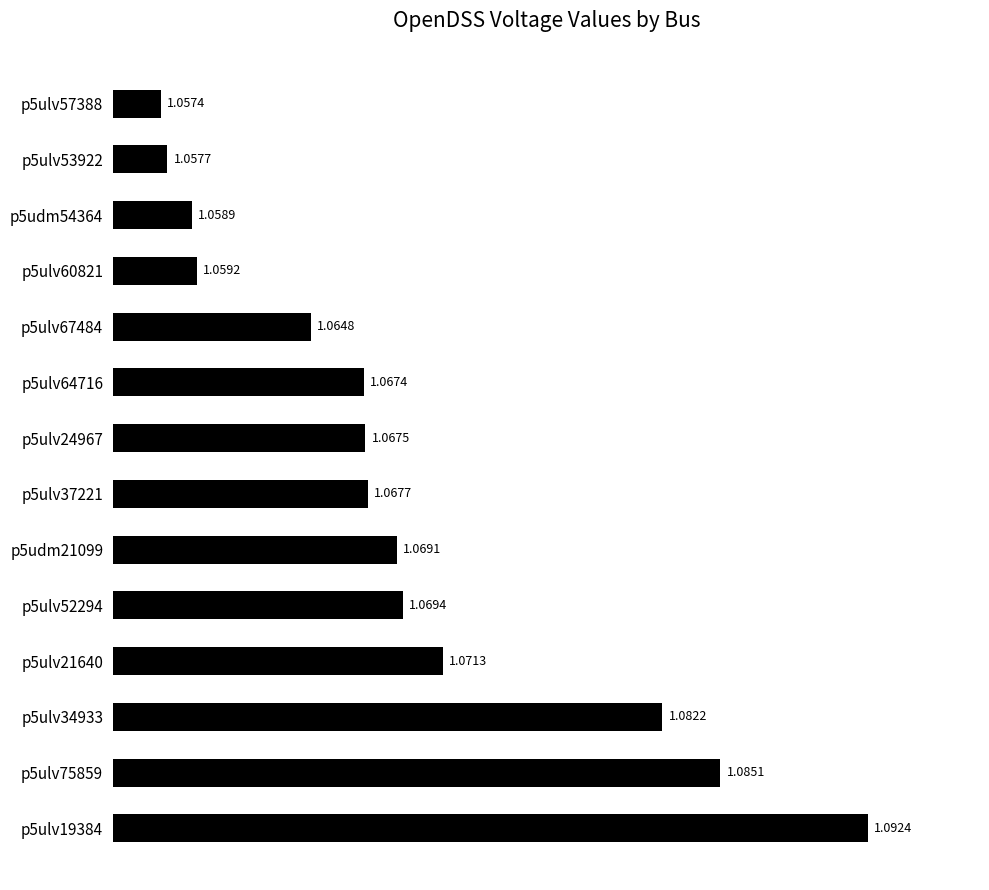

Approximately how many times larger is the value at p5ulv34933 compared to p5ulv64716?

1.0